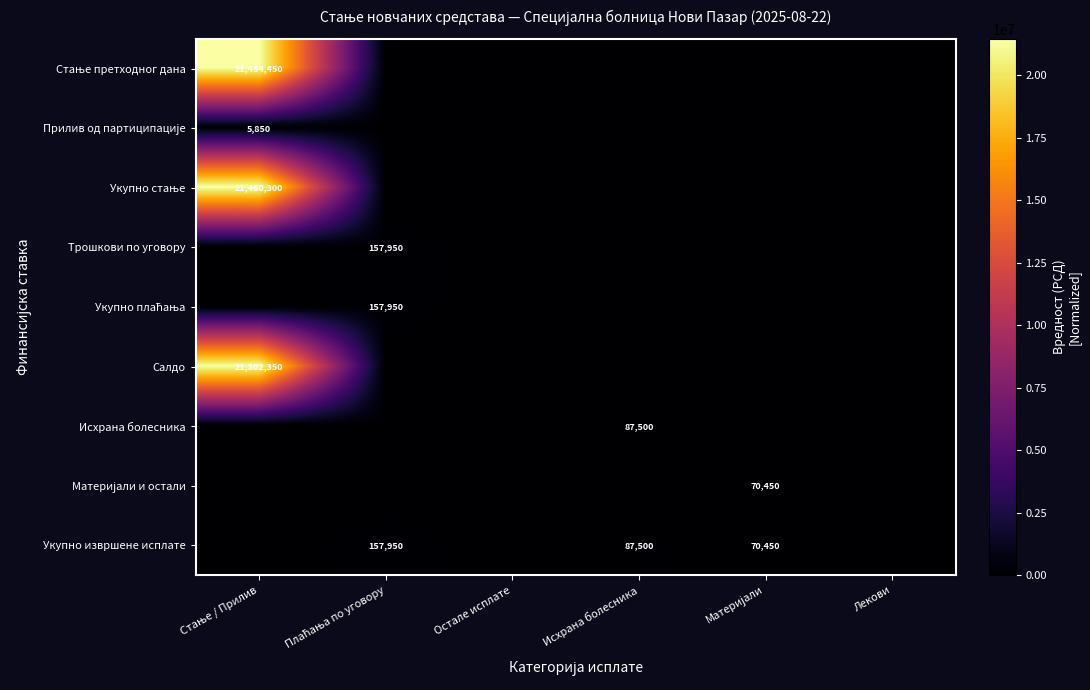

What is the sum of all Материјали и остали values?

70450.0